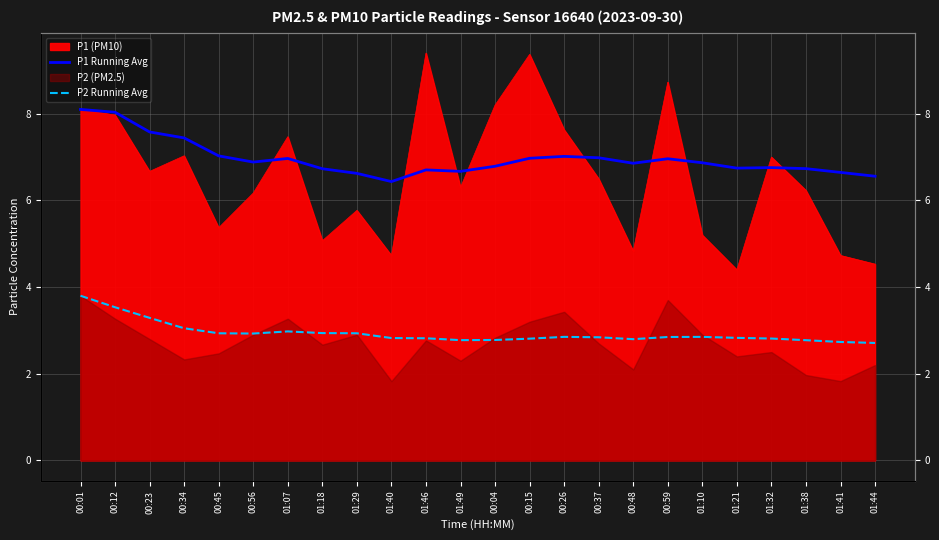

Read the P1 Running Avg value at 01:10.

6.9